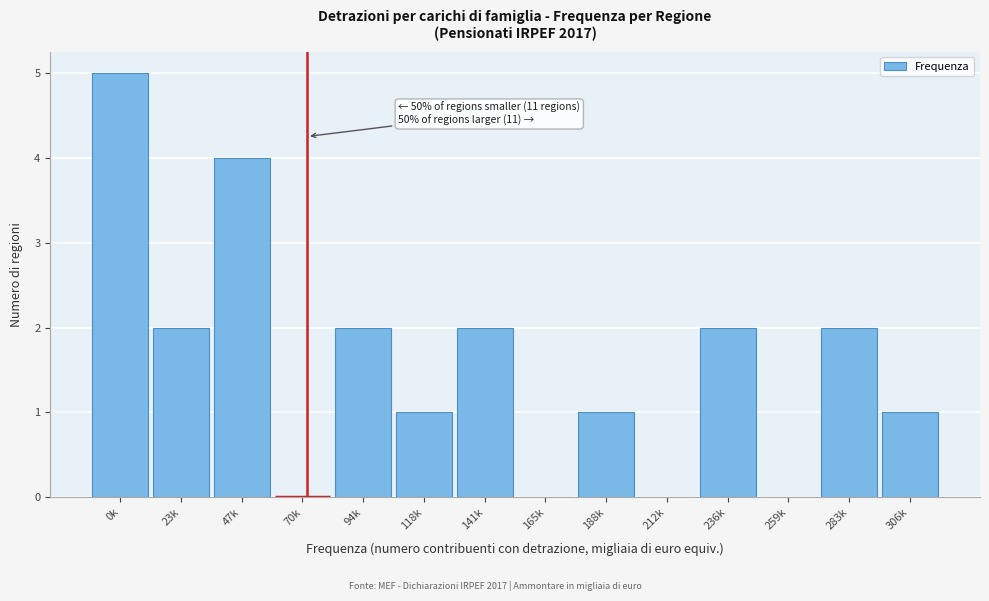

Reading left to right, what are all the values shown in this chart?

0k=5	23k=2	47k=4	70k=0	94k=2	118k=1	141k=2	165k=0	188k=1	212k=0	236k=2	259k=0	283k=2	306k=1